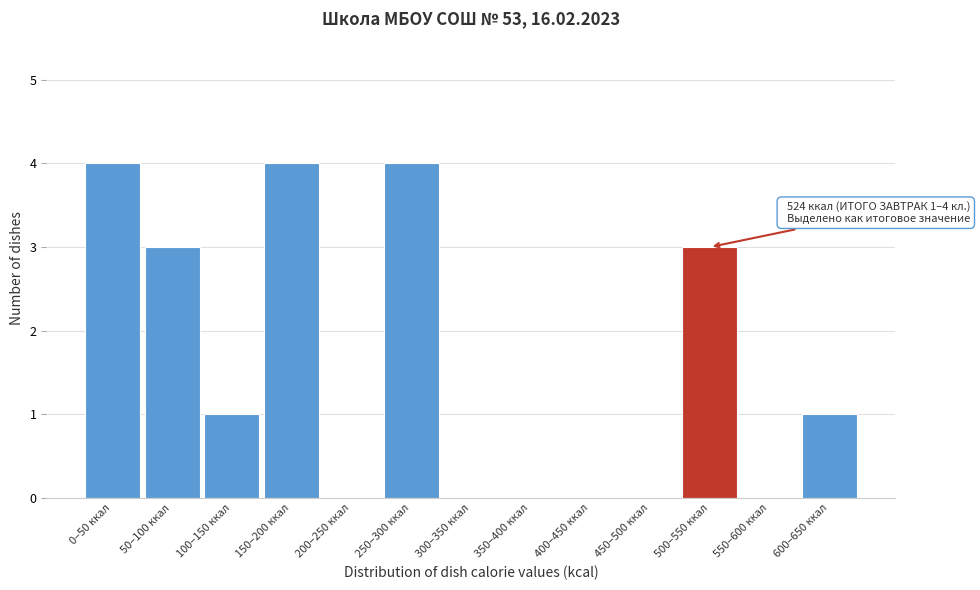

Reading left to right, extract all data points from this chart.

0–50 ккал=4	50–100 ккал=3	100–150 ккал=1	150–200 ккал=4	200–250 ккал=0	250–300 ккал=4	300–350 ккал=0	350–400 ккал=0	400–450 ккал=0	450–500 ккал=0	500–550 ккал=3	550–600 ккал=0	600–650 ккал=1